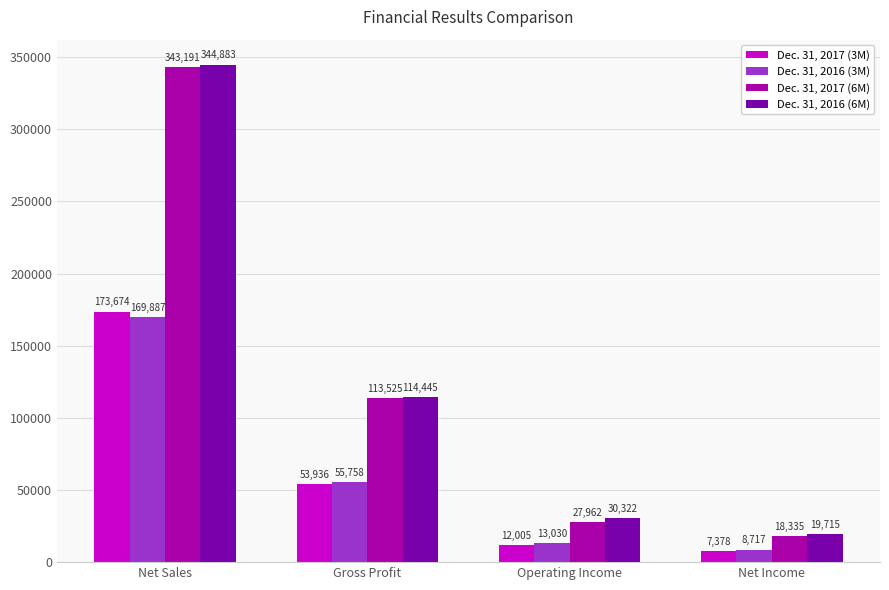

At how many categories does at least one series exceed 302960?

1